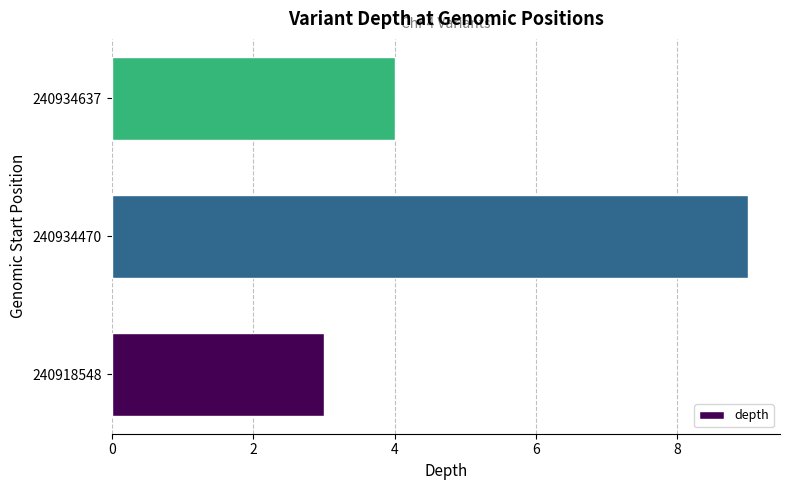

What value does the data have at 240934637?

4